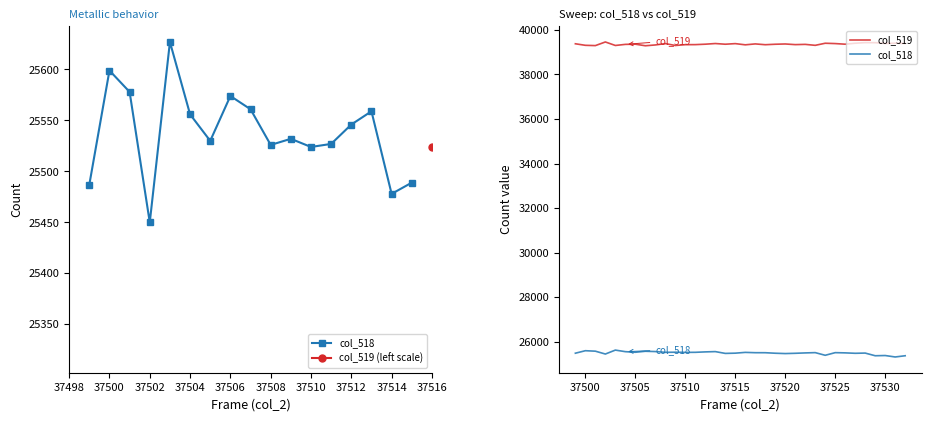

Rank the series at 37515 from highest to lowest value.

col_519, col_518